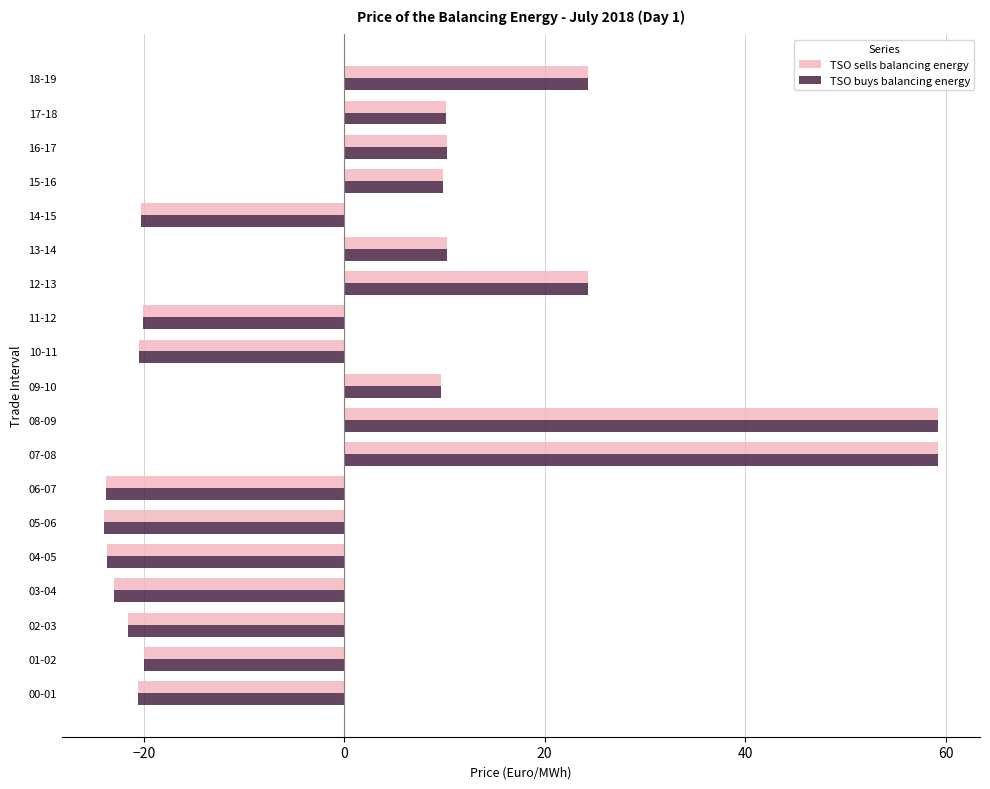

What is the difference between the second highest and second lowest values in the TSO sells balancing energy series?

83.0